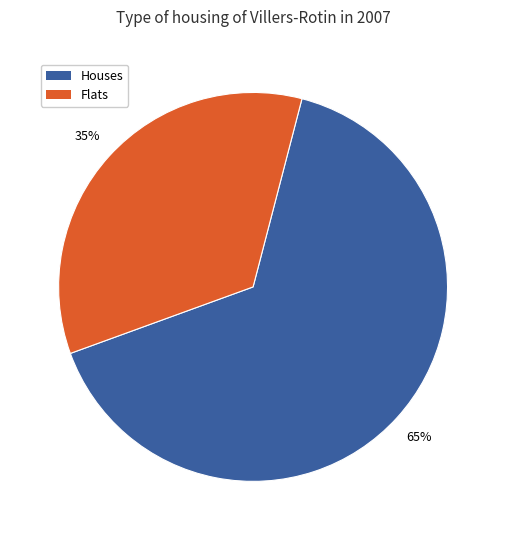

To the nearest percent, what is the average slice percentage?

50%